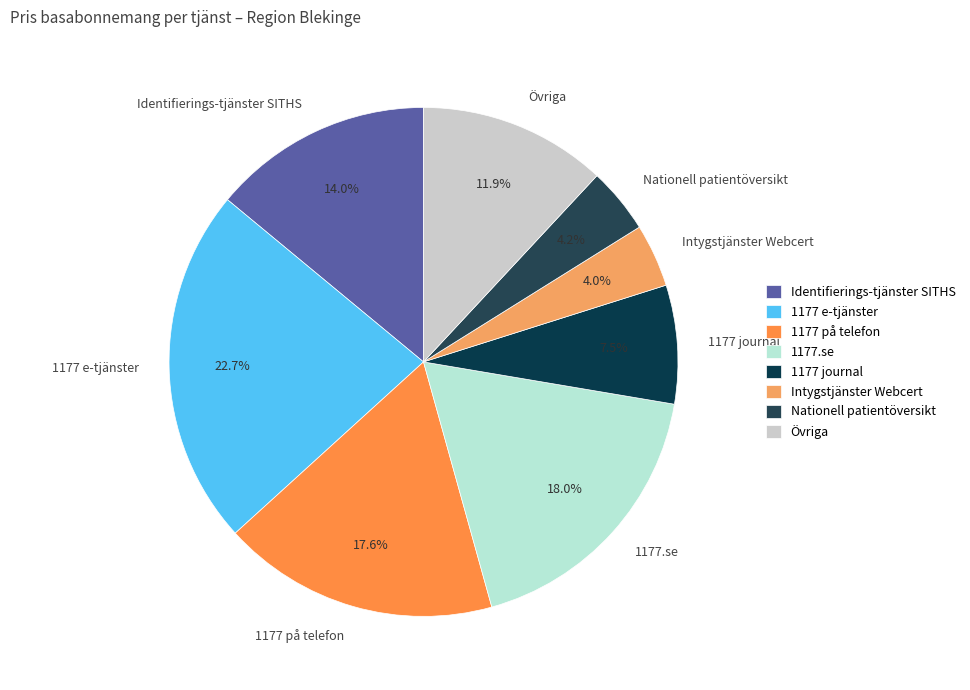

How many slices are in this pie chart?

8